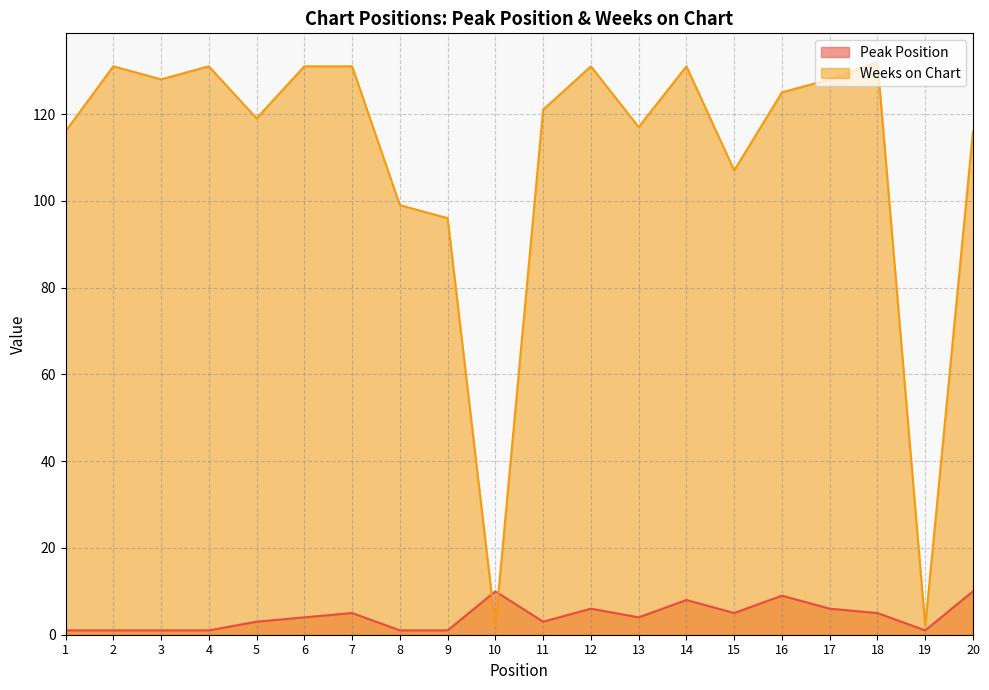

List the series in order of their peak value, lowest first.

Peak Position, Weeks on Chart